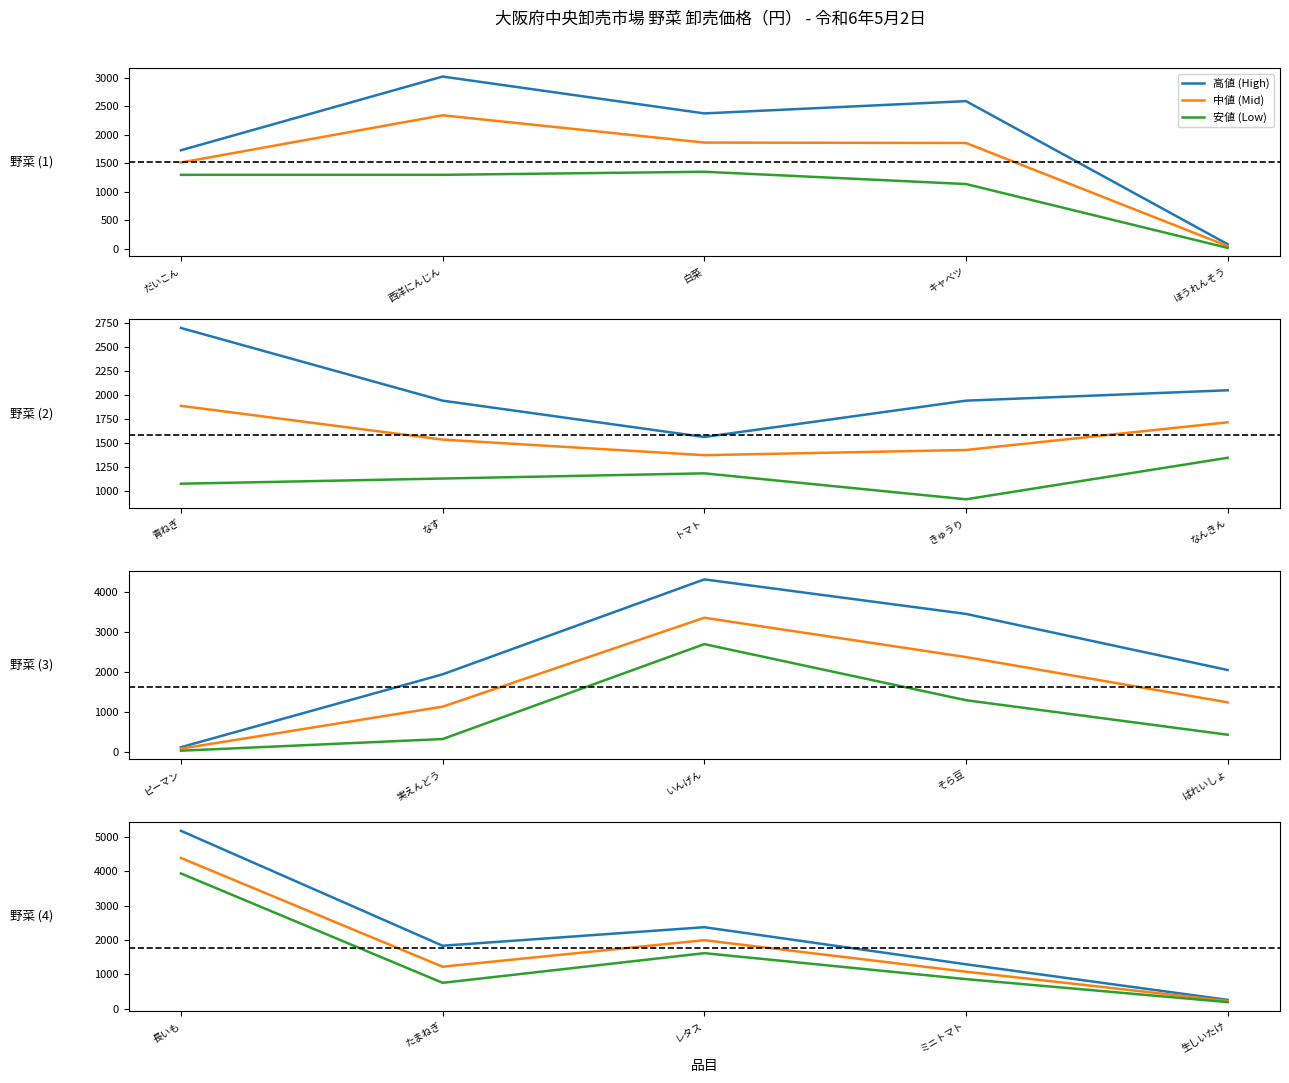

List the series in order of their peak value, highest first.

高値 (High), 中値 (Mid), 安値 (Low)